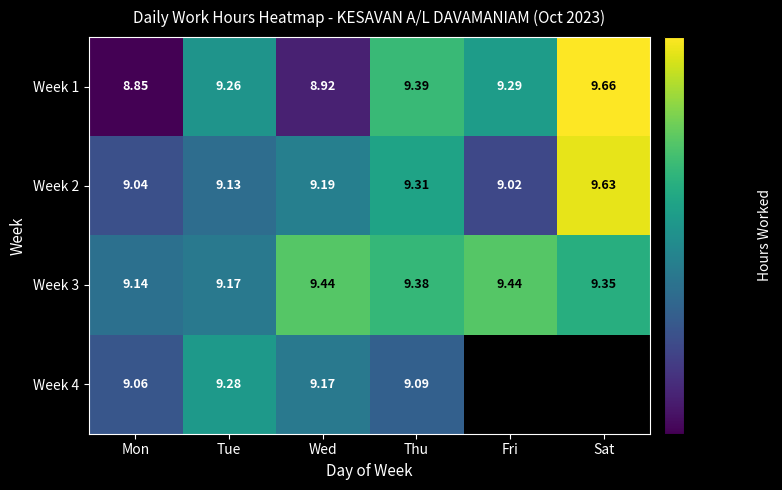

Count the number of categories in the chart.

6